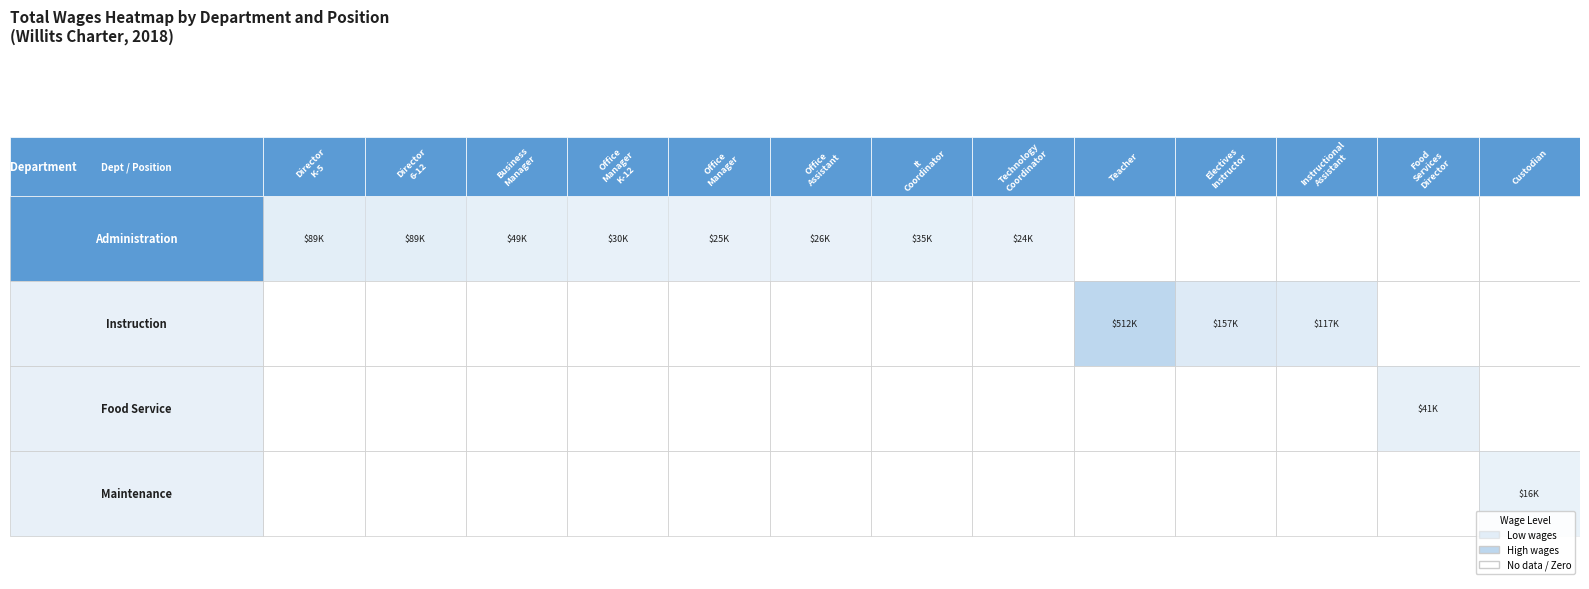

Which category has the lowest value in the Maintenance series?

Director K-5